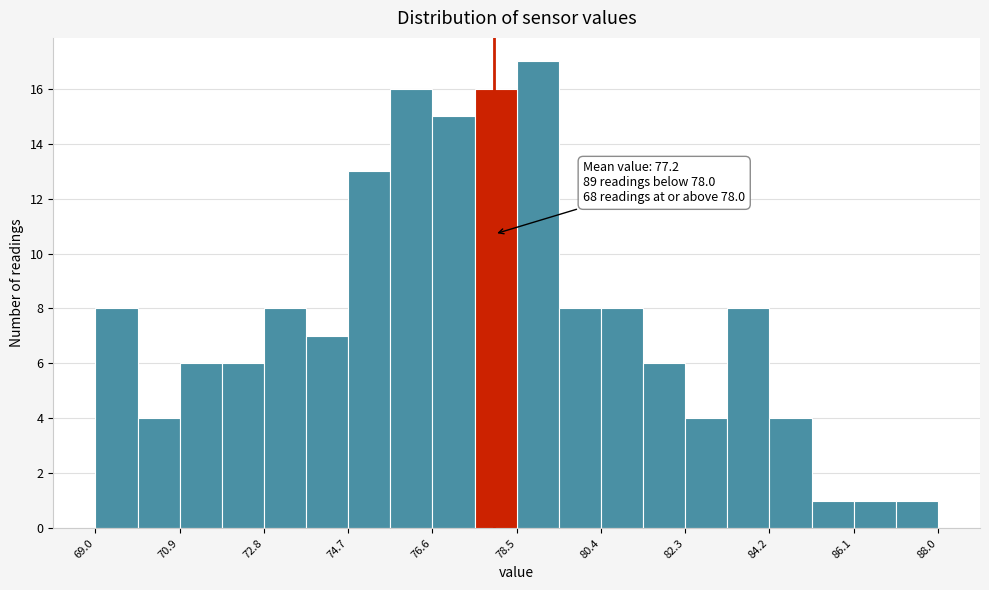

Which range on the x-axis has the tallest bar?

78.50 to 79.45